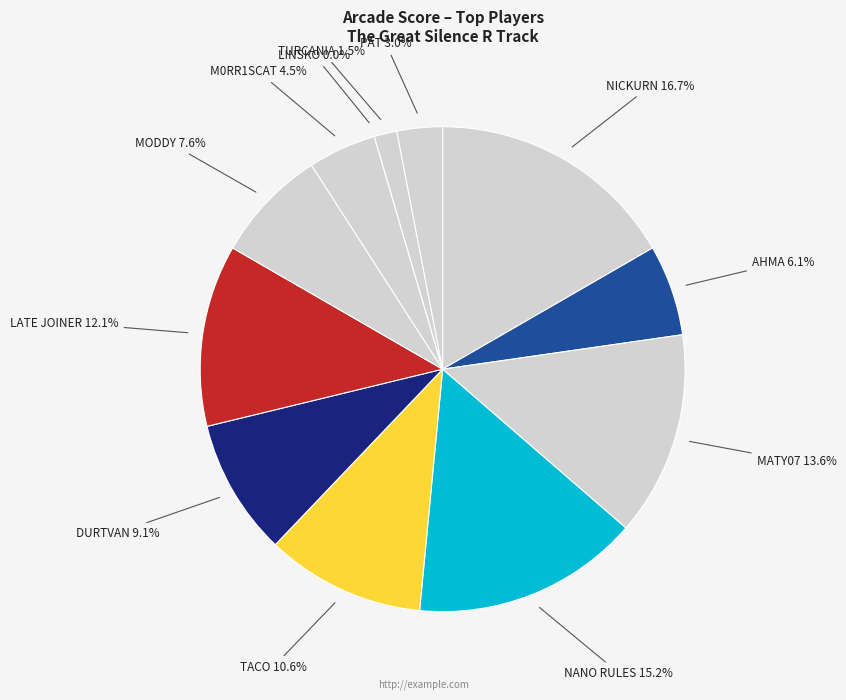

Which category has the smallest portion of the pie?

LINSKO